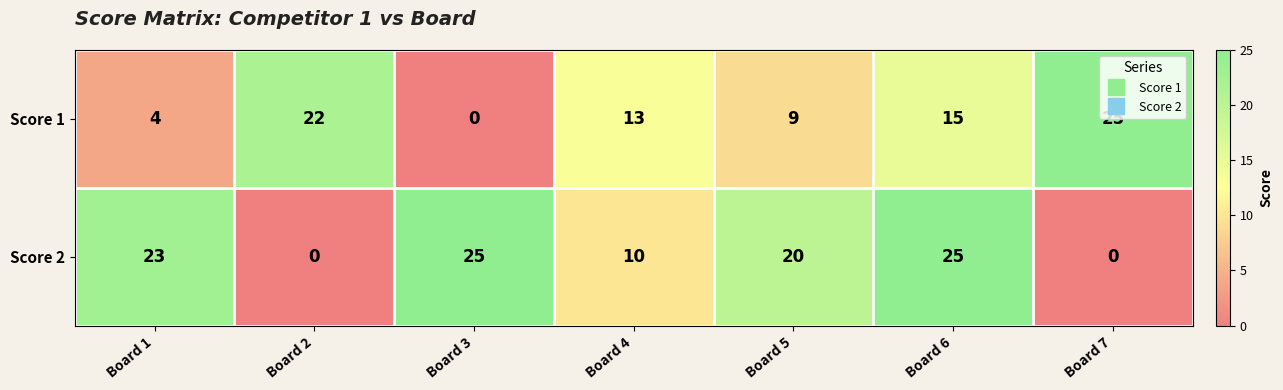

How many data points does each series have?

7